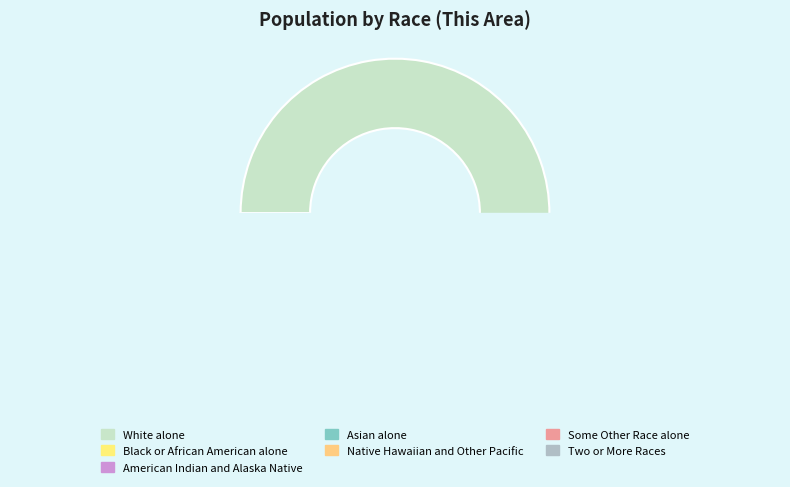

To the nearest percent, what portion does Some Other Race alone represent?

1%